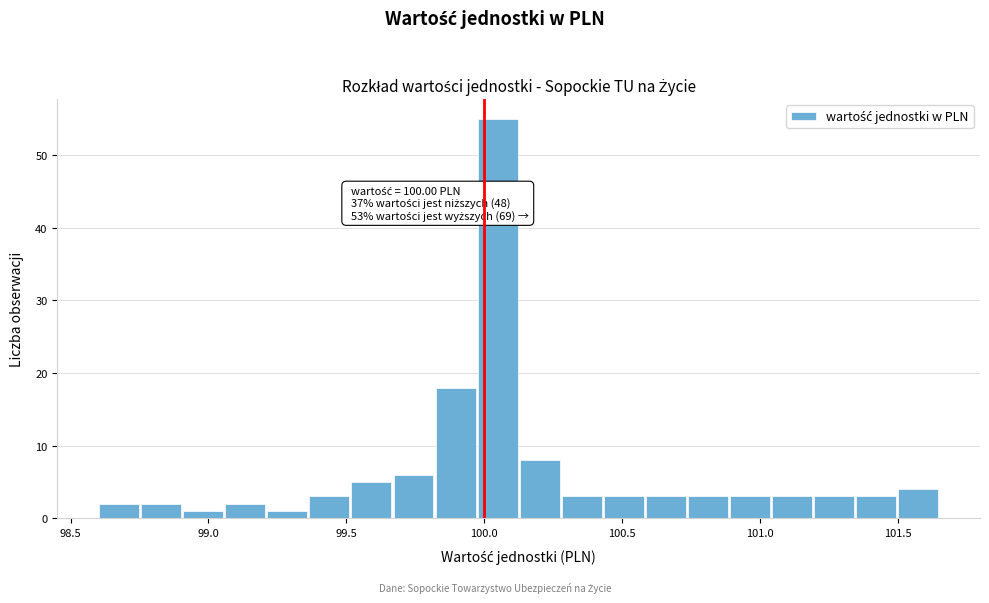

Read against the x-axis, roughly where is the centre of the tallest bar?

100.05